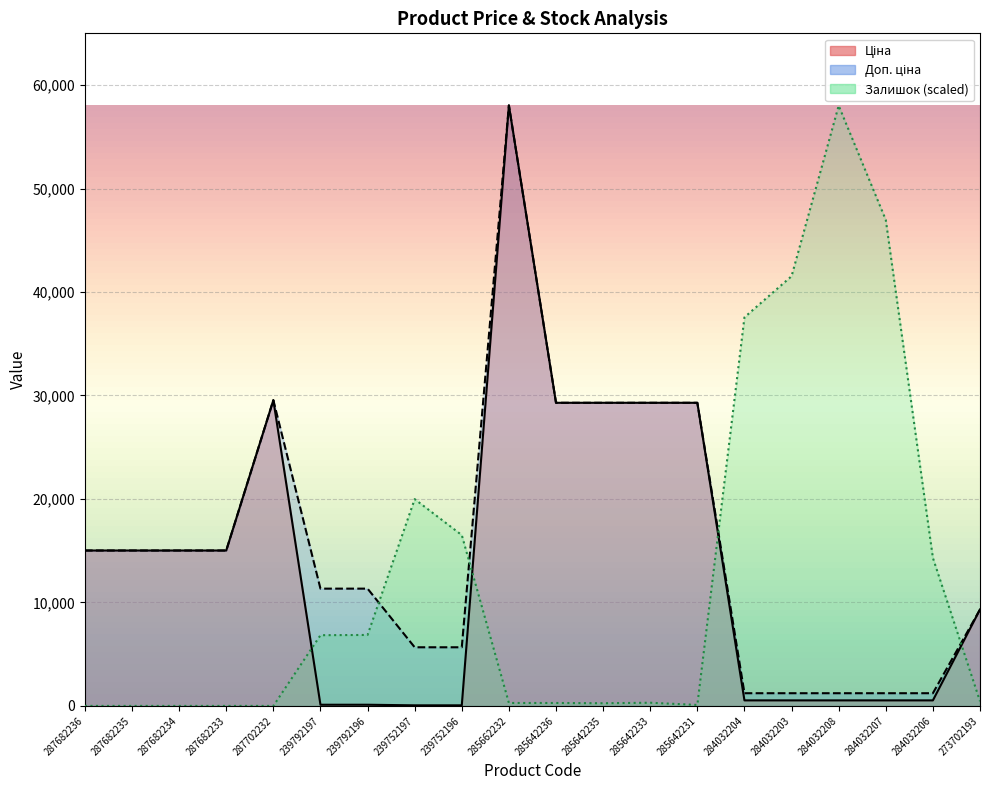

Is the value of Доп. ціна at 285642233 greater than the value of Залишок at 287682236?

Yes